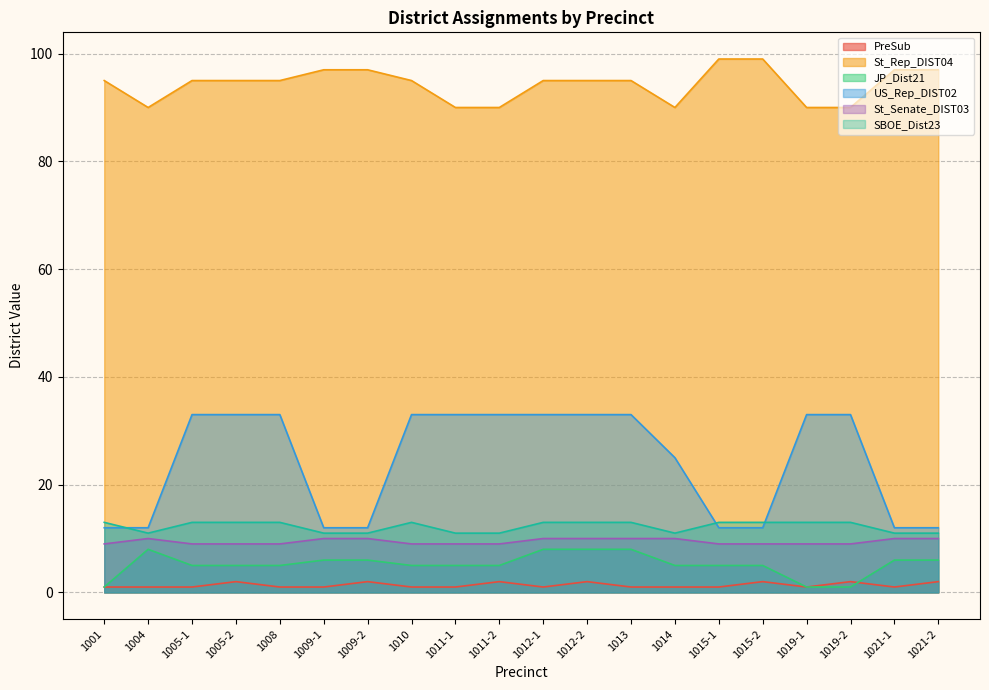

How many lines are shown in the chart?

6